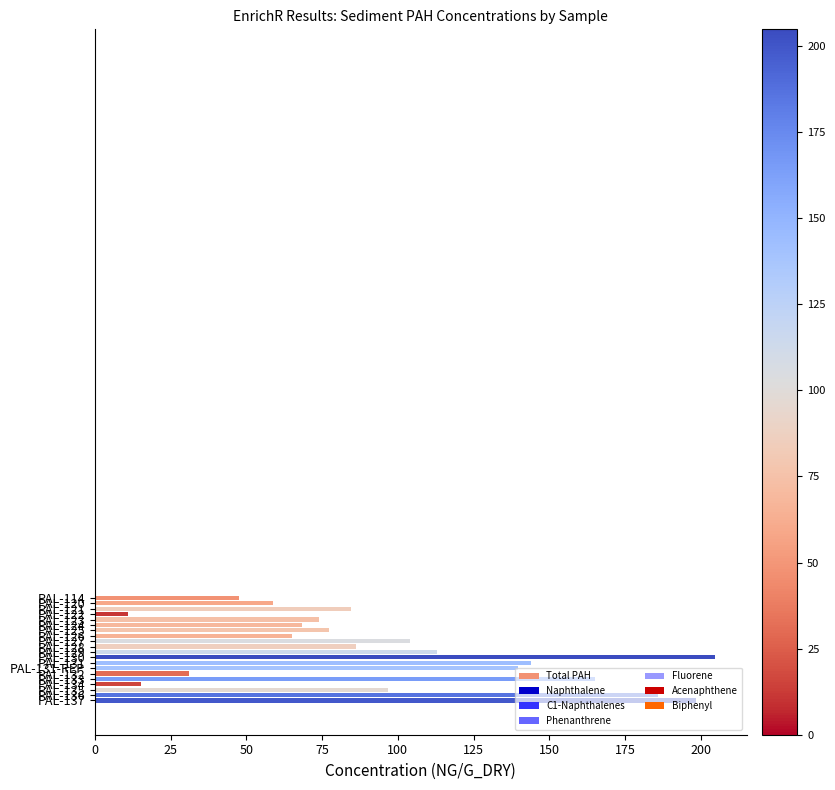

What is the difference between the maximum and second lowest values?

189.6